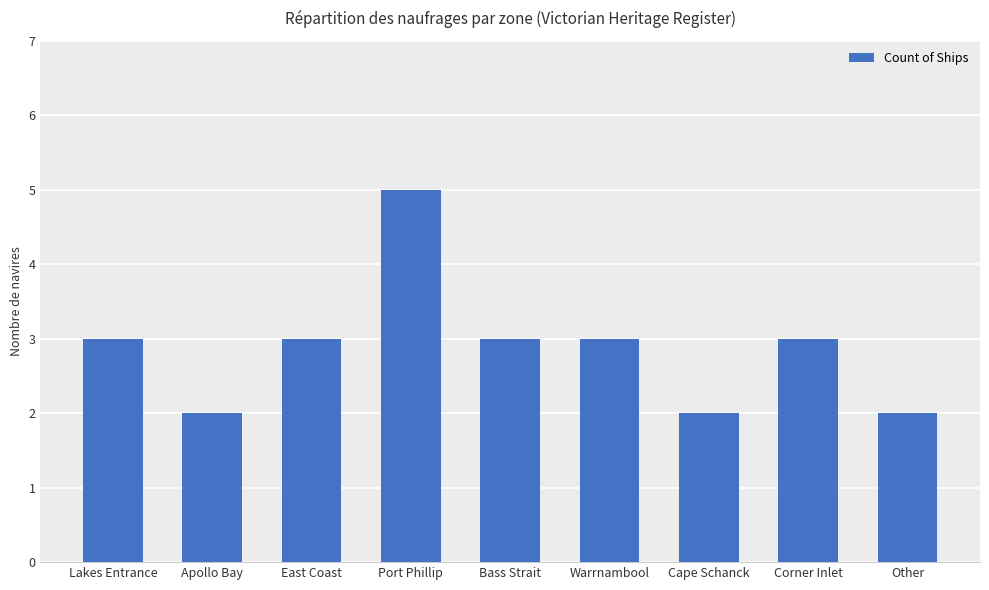

What is the approximate value at East Coast?

3